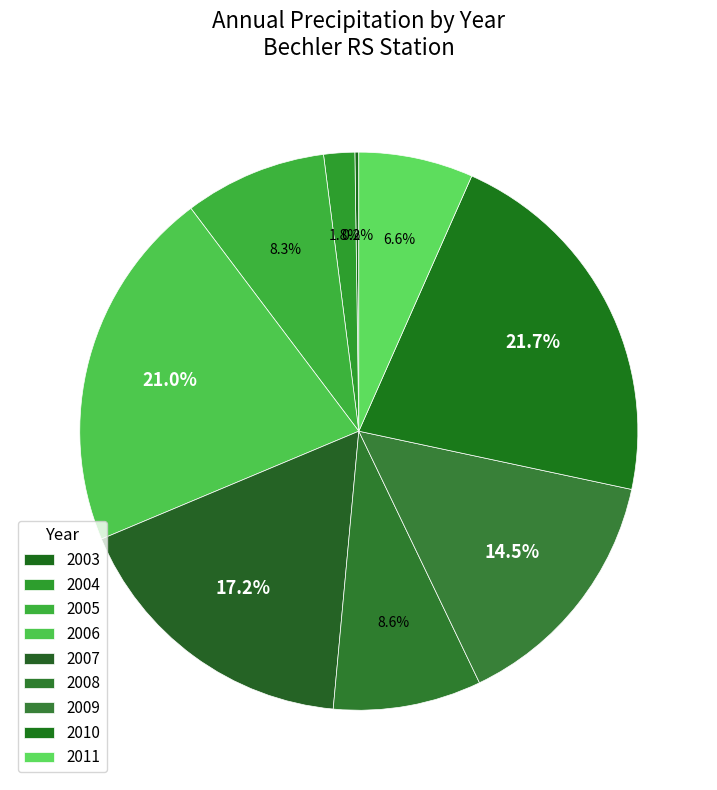

Rank the categories by value from highest to lowest.

2010, 2006, 2007, 2009, 2008, 2005, 2011, 2004, 2003